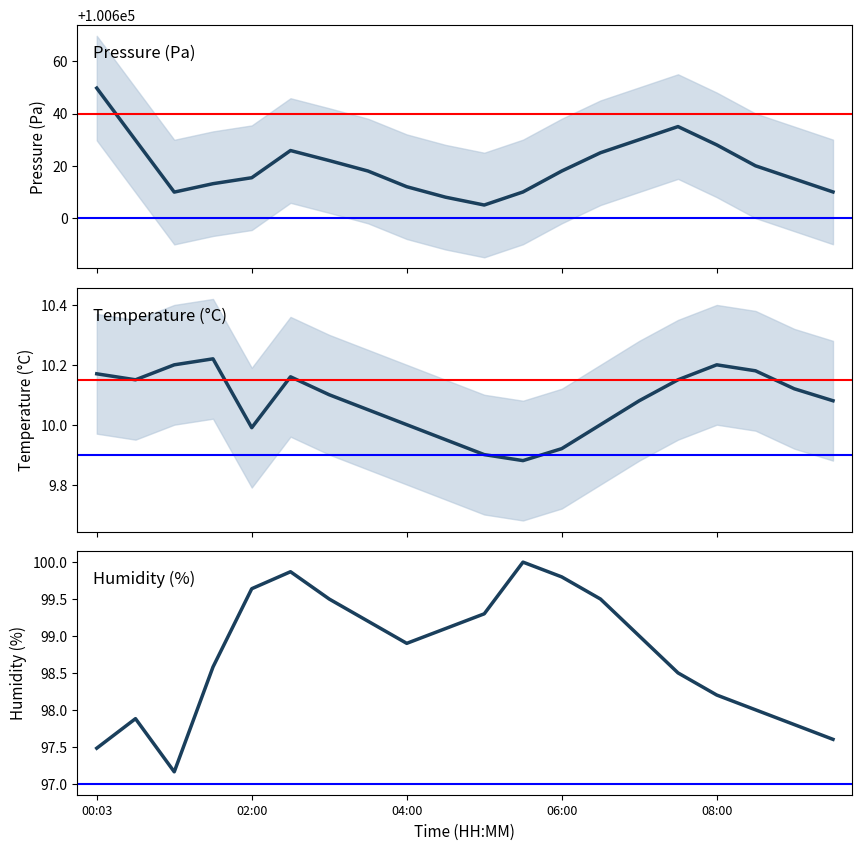

Does the chart have visible grid lines?

No